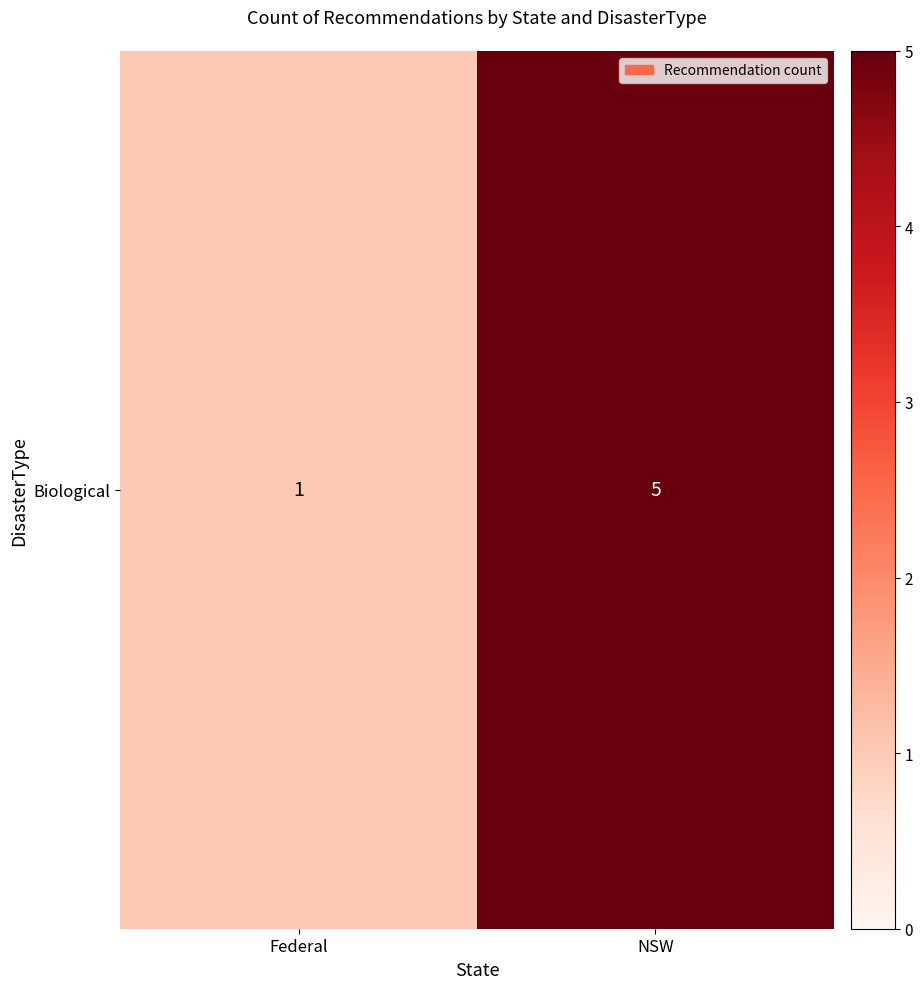

What value does the data have at NSW?

5